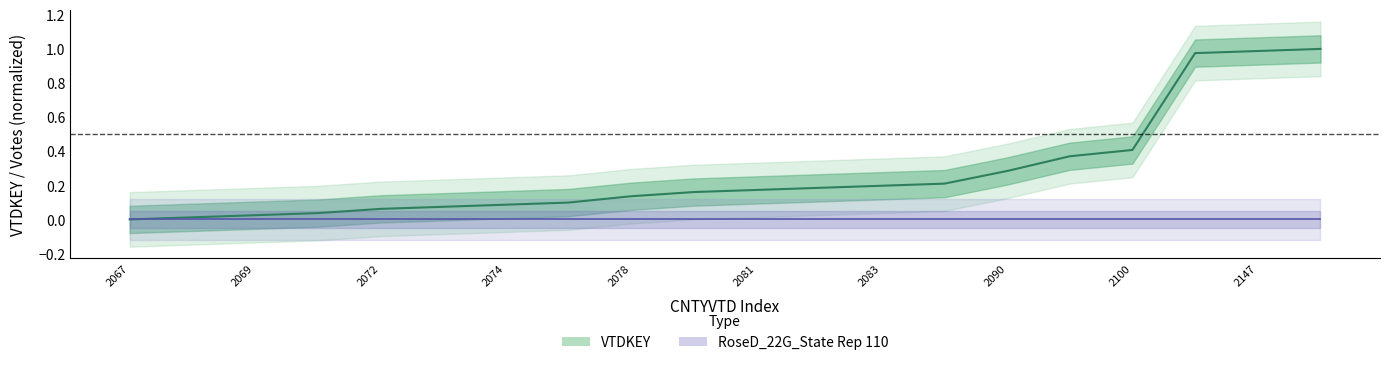

Reading left to right, transcribe all the data shown in this chart.

2067=0.0	2068=0.0	2069=0.0	2070=0.0	2072=0.1	2073=0.1	2074=0.1	2075=0.1	2078=0.1	2080=0.2	2081=0.2	2082=0.2	2083=0.2	2084=0.2	2090=0.3	2097=0.4	2100=0.4	2146=1.0	2147=1.0	2148=1.0